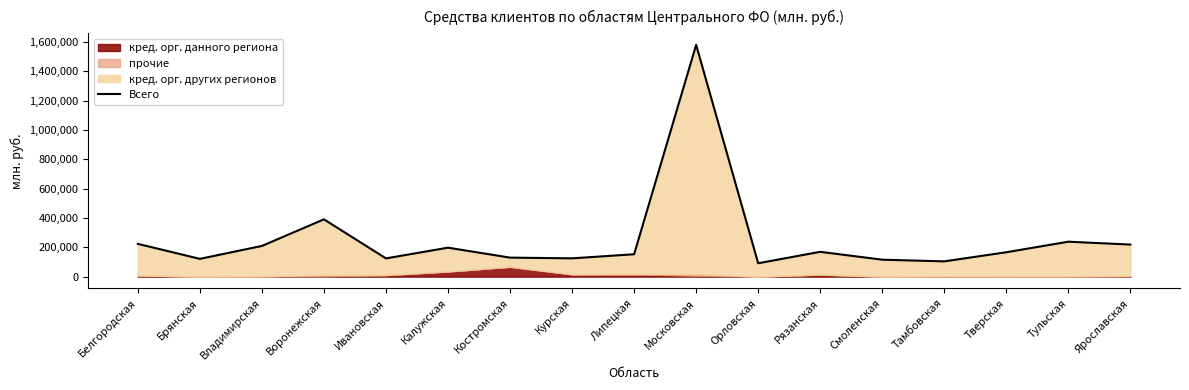

Where is the first local minimum?

Брянская